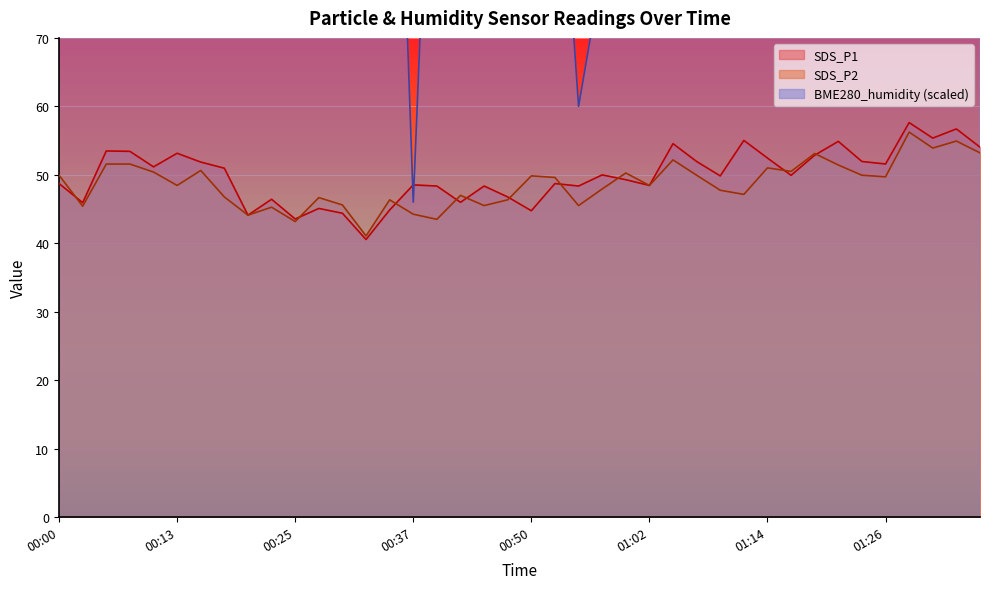

What is the label of the 39th point from the right?

00:03